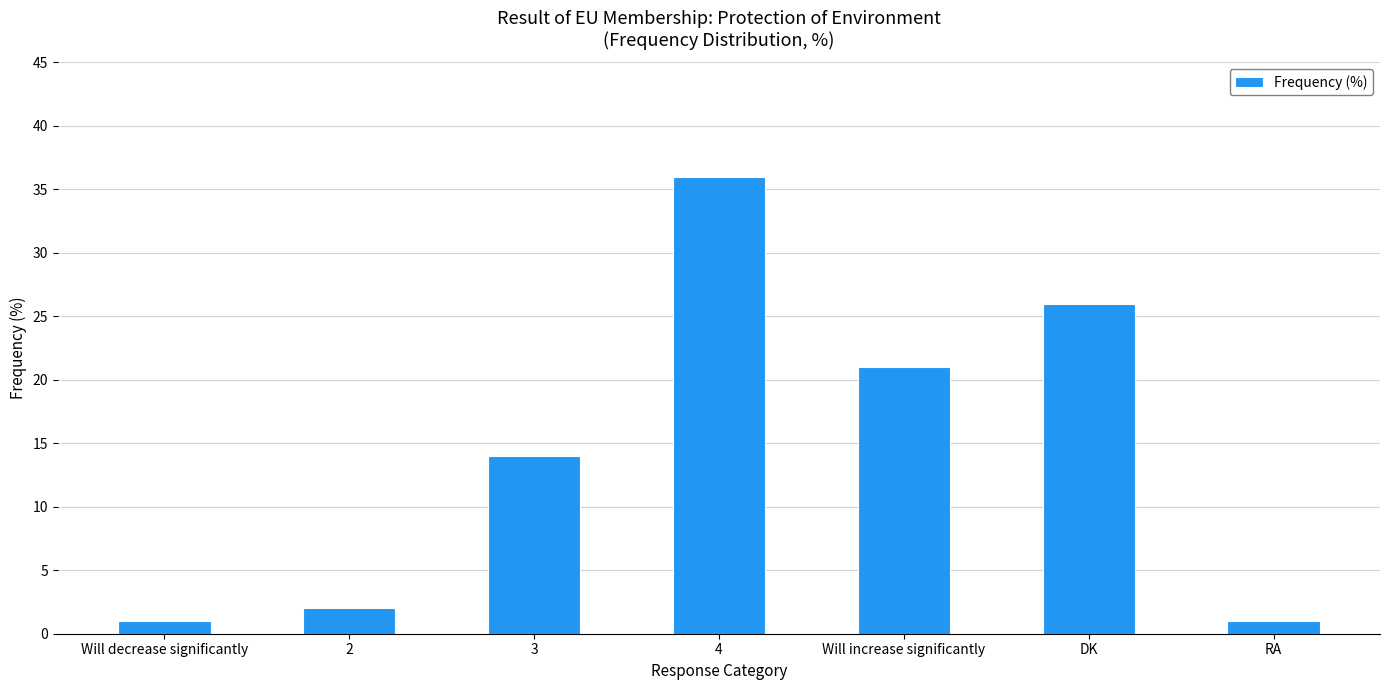

What position from the right is RA?

1